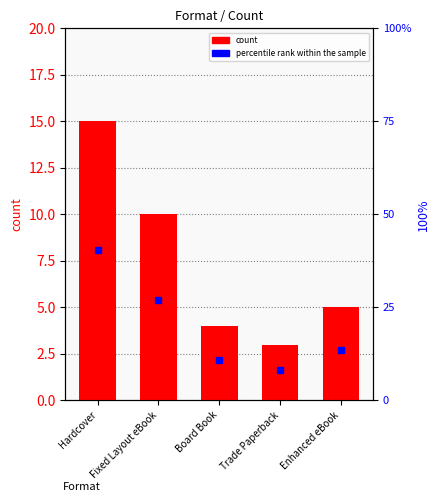

Rank the categories by count value from highest to lowest.

Hardcover, Fixed Layout eBook, Enhanced eBook, Board Book, Trade Paperback